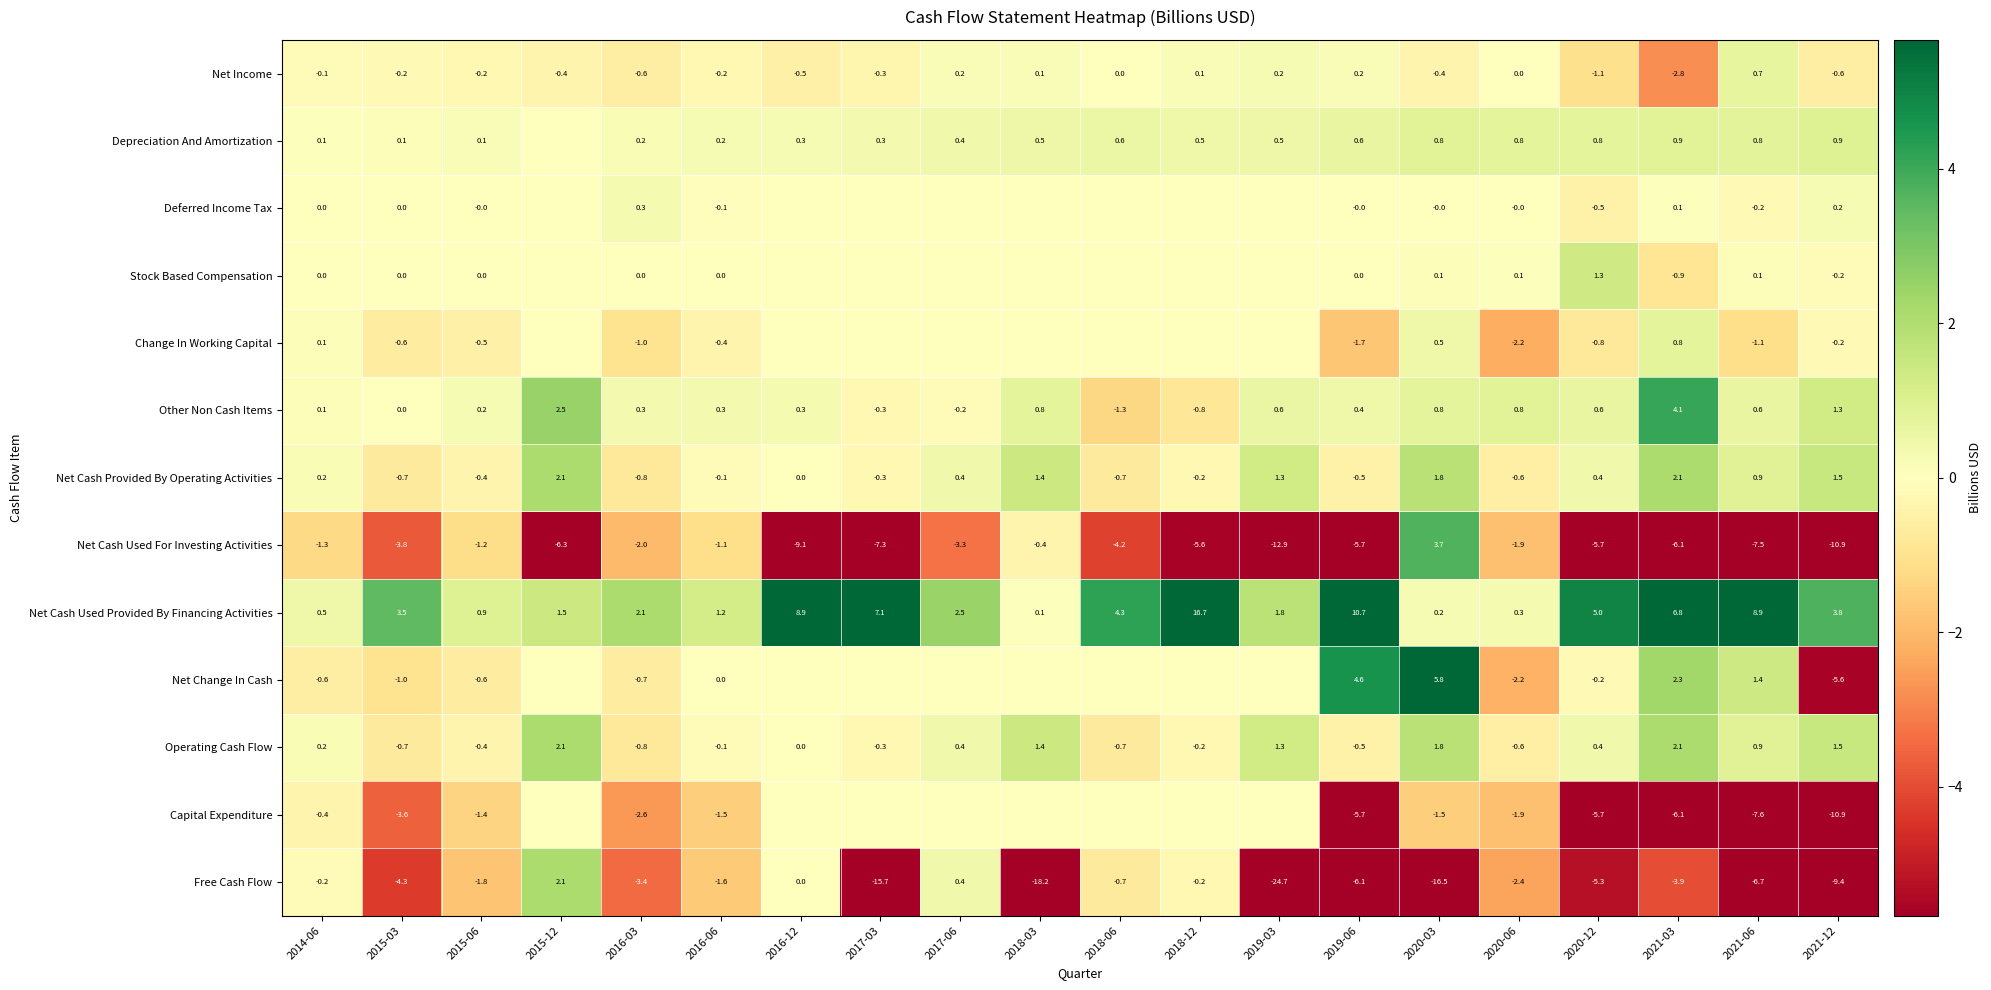

Is it true that Depreciation And Amortization equals 0.4 at 2020-12?

False